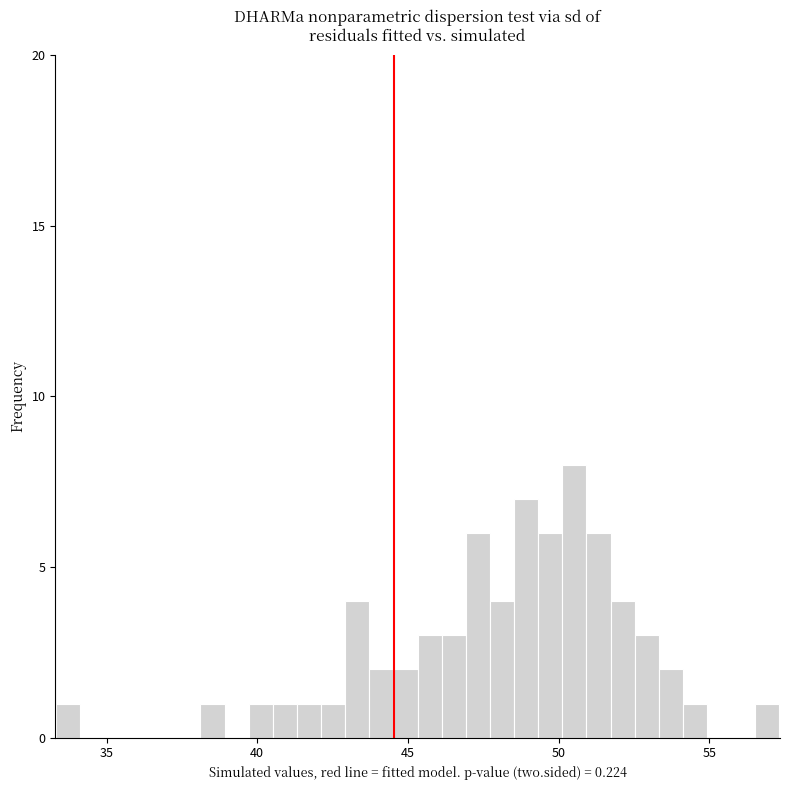

Read against the x-axis, roughly where is the centre of the tallest bar?

50.5